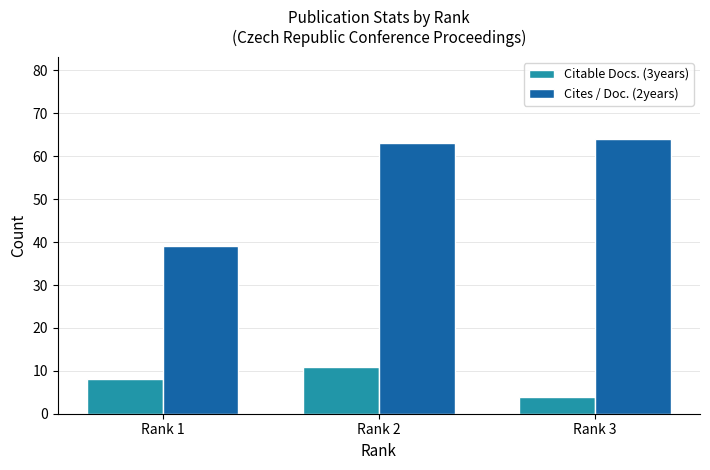

Is it true that Citable Docs. (3years) equals 4 at Rank 3?

True